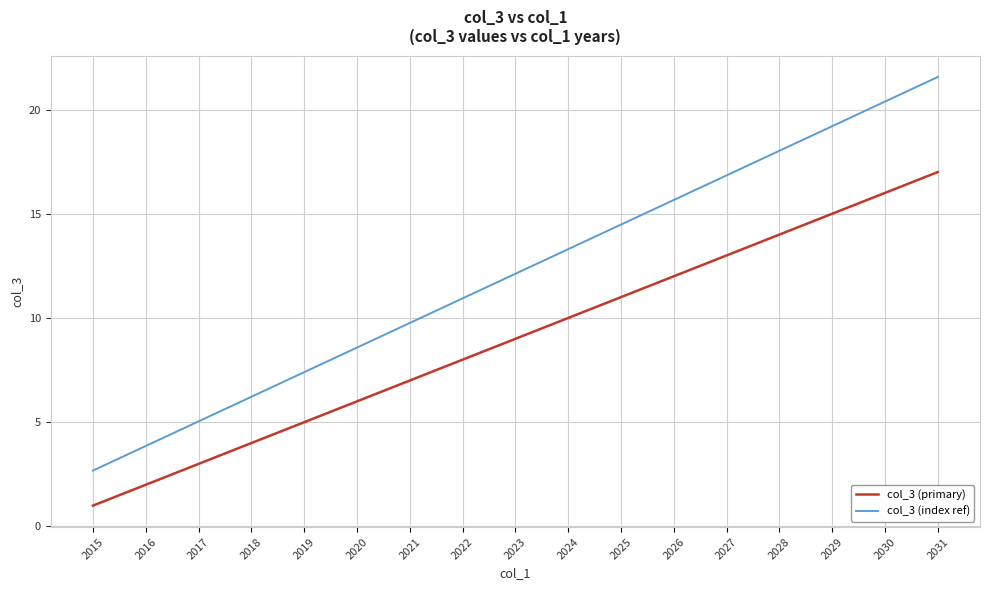

Between 2026 and 2029, which series saw the biggest shift?

col_3 (index ref)